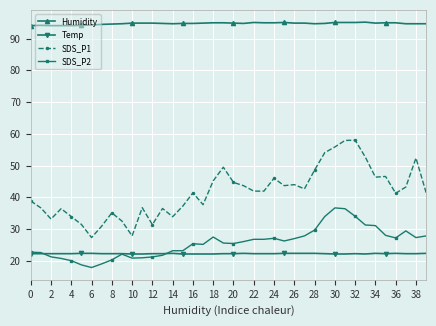

Is this an area chart (filled region under the line)?

No